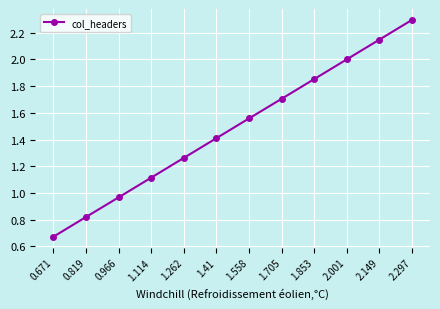

What is the change in value from 2.149 to 2.297?

+0.1